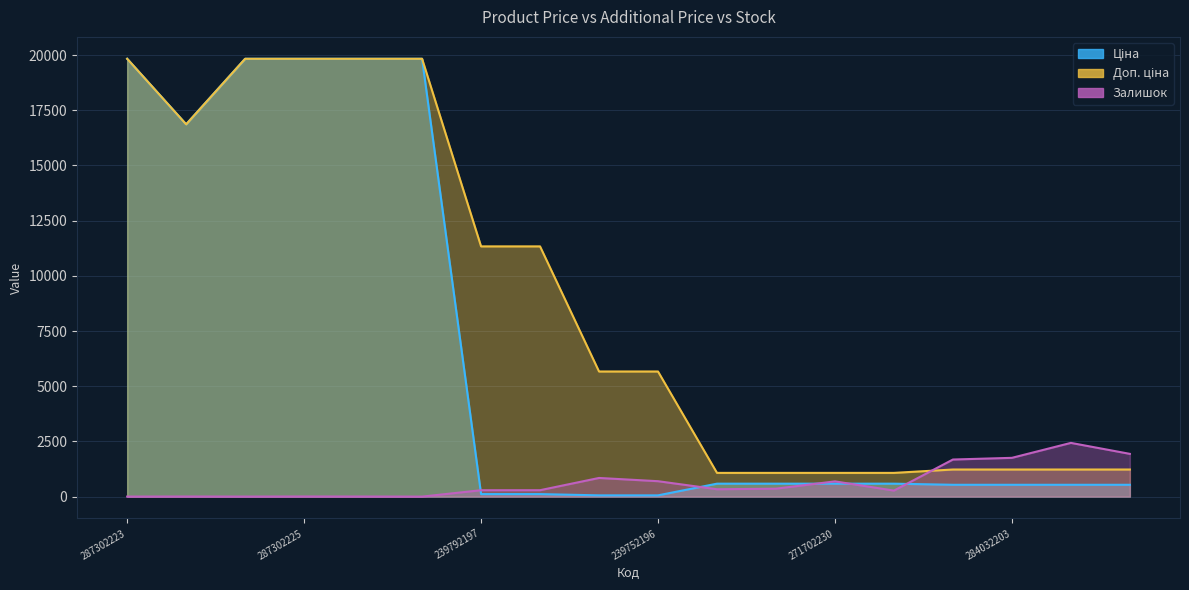

Reading left to right, list all the values displayed in this chart.

Ціна: 19831.1	16863.2	19831.1	19831.1	19831.1	19831.1	113.3	113.3	56.7	56.7	586.0	586.0	586.0	586.0	535.4	535.4	535.4	535.4
Доп. ціна: 19831.1	16863.2	19831.1	19831.1	19831.1	19831.1	11334.0	11334.0	5667.0	5667.0	1074.5	1074.5	1074.5	1074.5	1227.2	1227.2	1227.2	1227.2
Залишок: 1.0	4.0	1.0	5.0	3.0	0.0	289.0	290.0	845.0	698.0	333.0	359.0	690.0	272.0	1680.0	1756.0	2433.0	1936.0